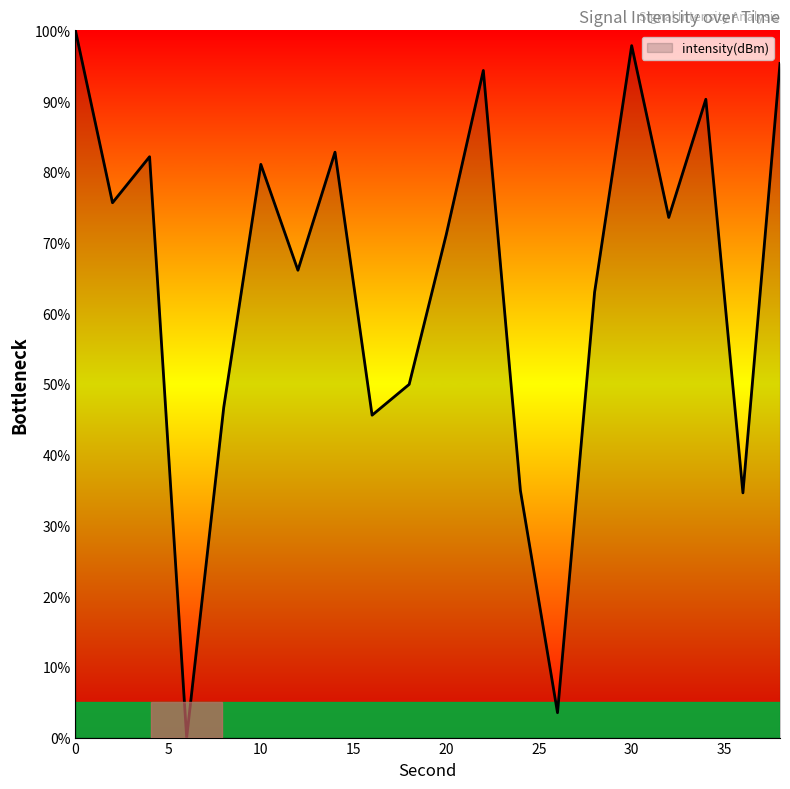

What is the greatest value displayed?

100.0